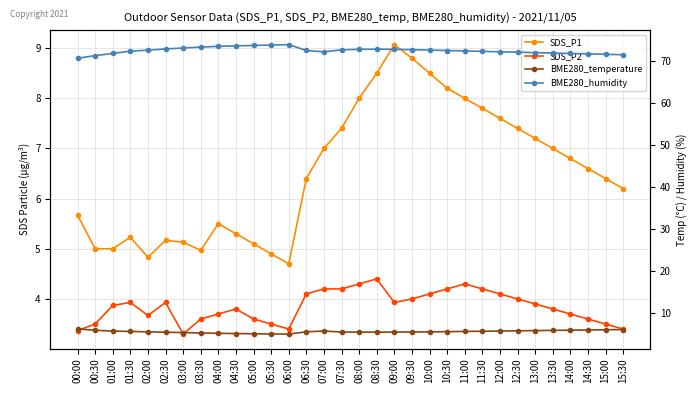

At which category does SDS_P1 reach its first local peak?

01:30